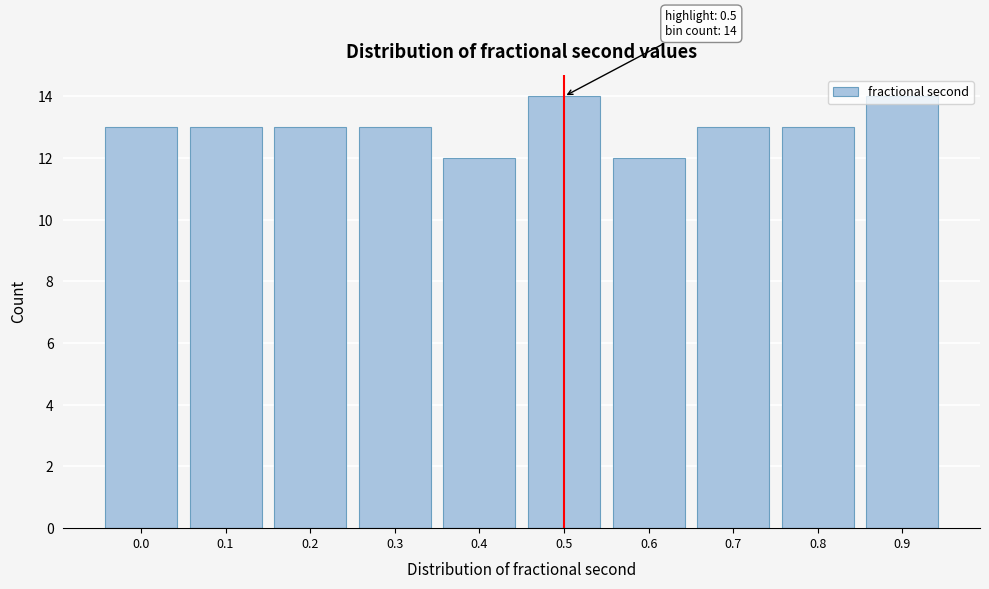

The value at 0.0 is 13. True or false?

True